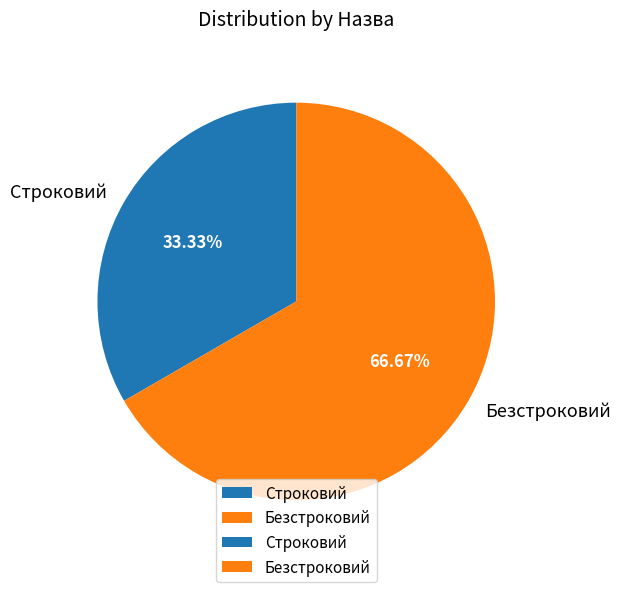

What is the largest slice in the pie chart?

Безстроковий